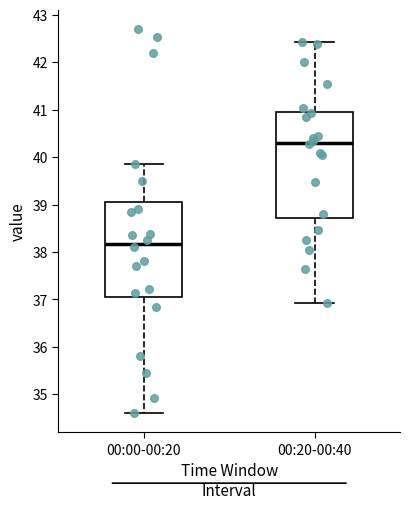

Where is the lower edge of the box for 00:00-00:20 on the y-axis? The values are not printed on the chart, so give them approximately, as read against the axis.

37.1